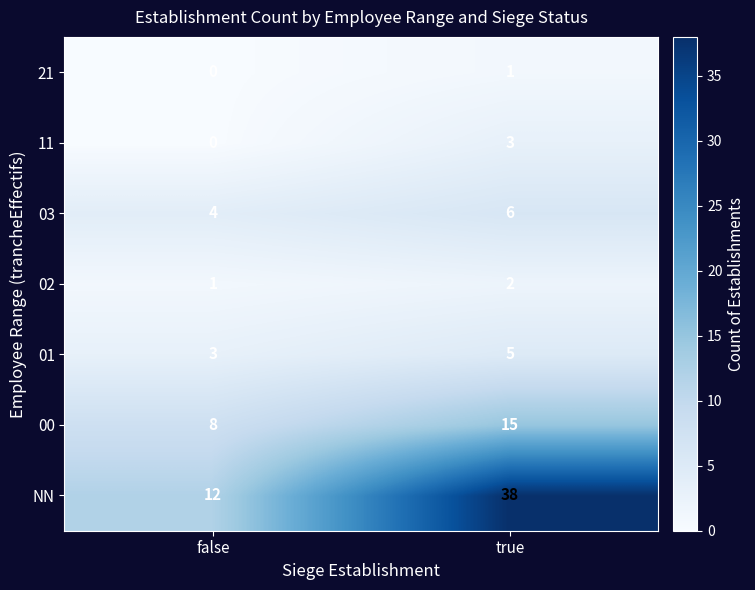

At how many categories does at least one series exceed 20?

1